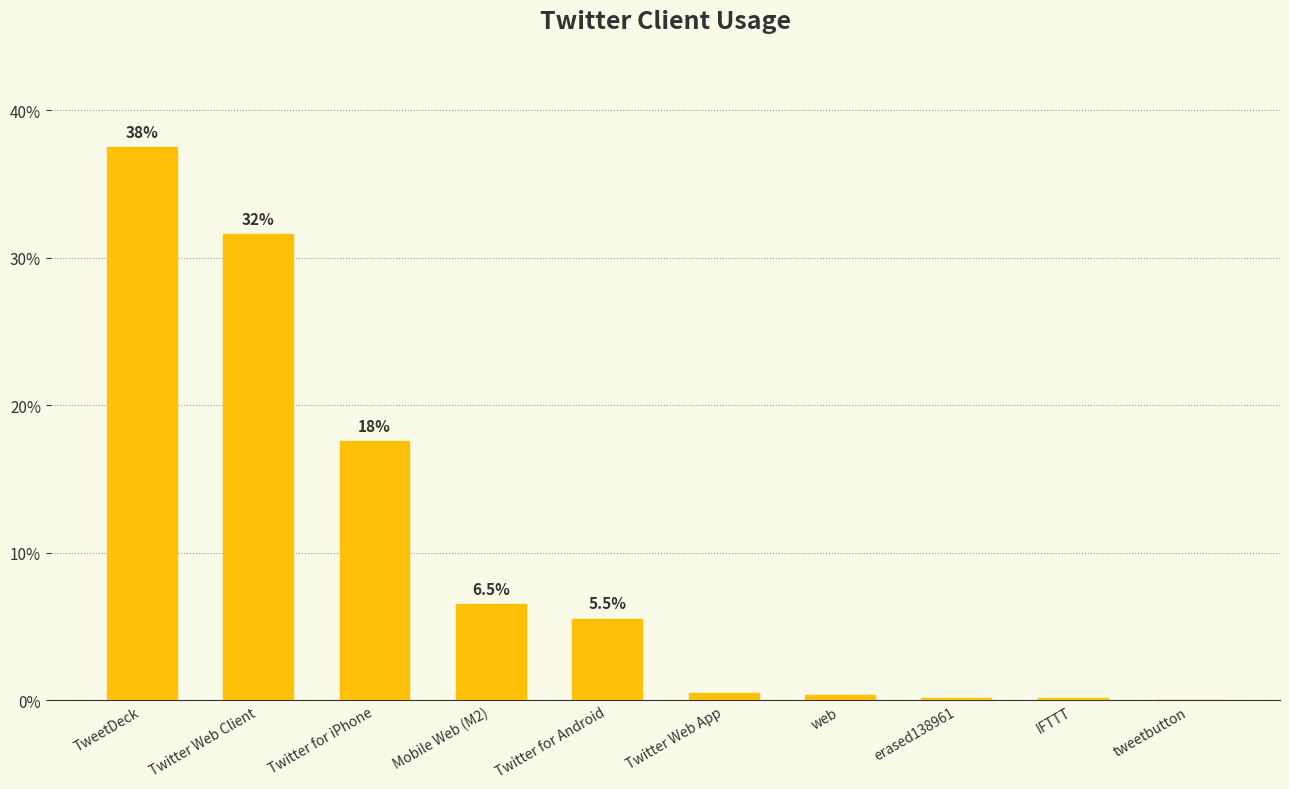

What position from the left is web?

7